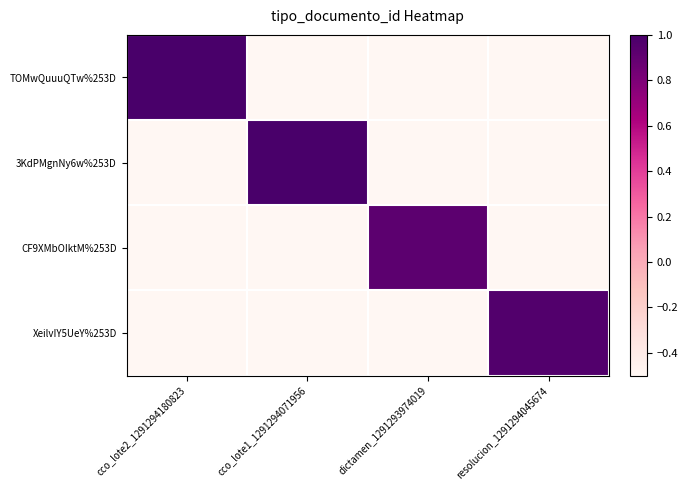

Which category has the lowest value across all series?

cco_lote1_1291294071956